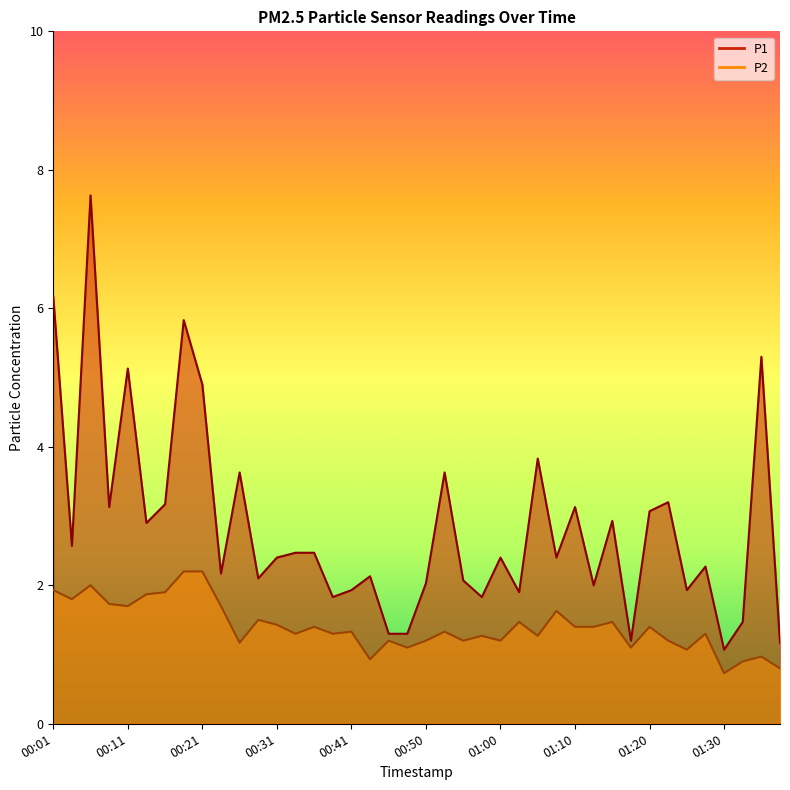

True or false: P2 has more than 1 points higher than both neighbors.

True